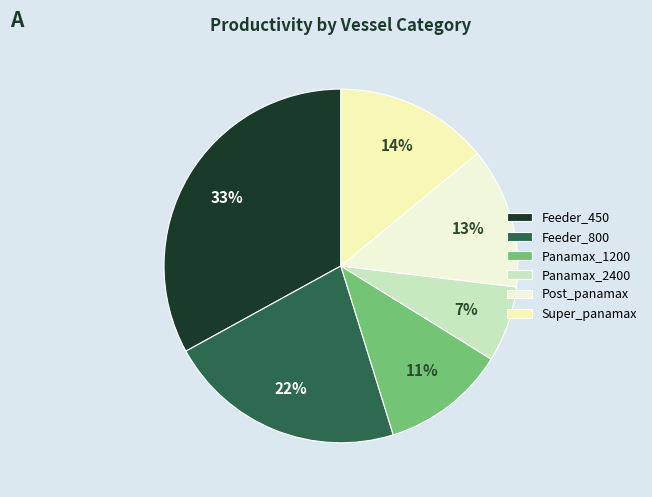

Rank the categories by value from highest to lowest.

Feeder_450, Feeder_800, Super_panamax, Post_panamax, Panamax_1200, Panamax_2400